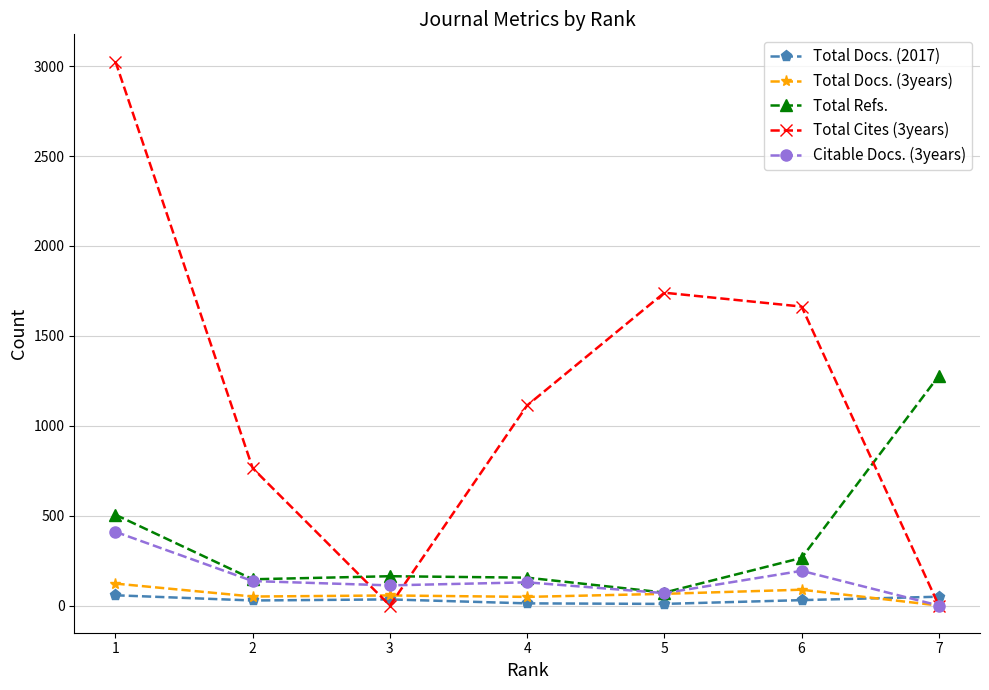

The Total Docs. (3years) series shows 50 at 2. True or false?

True